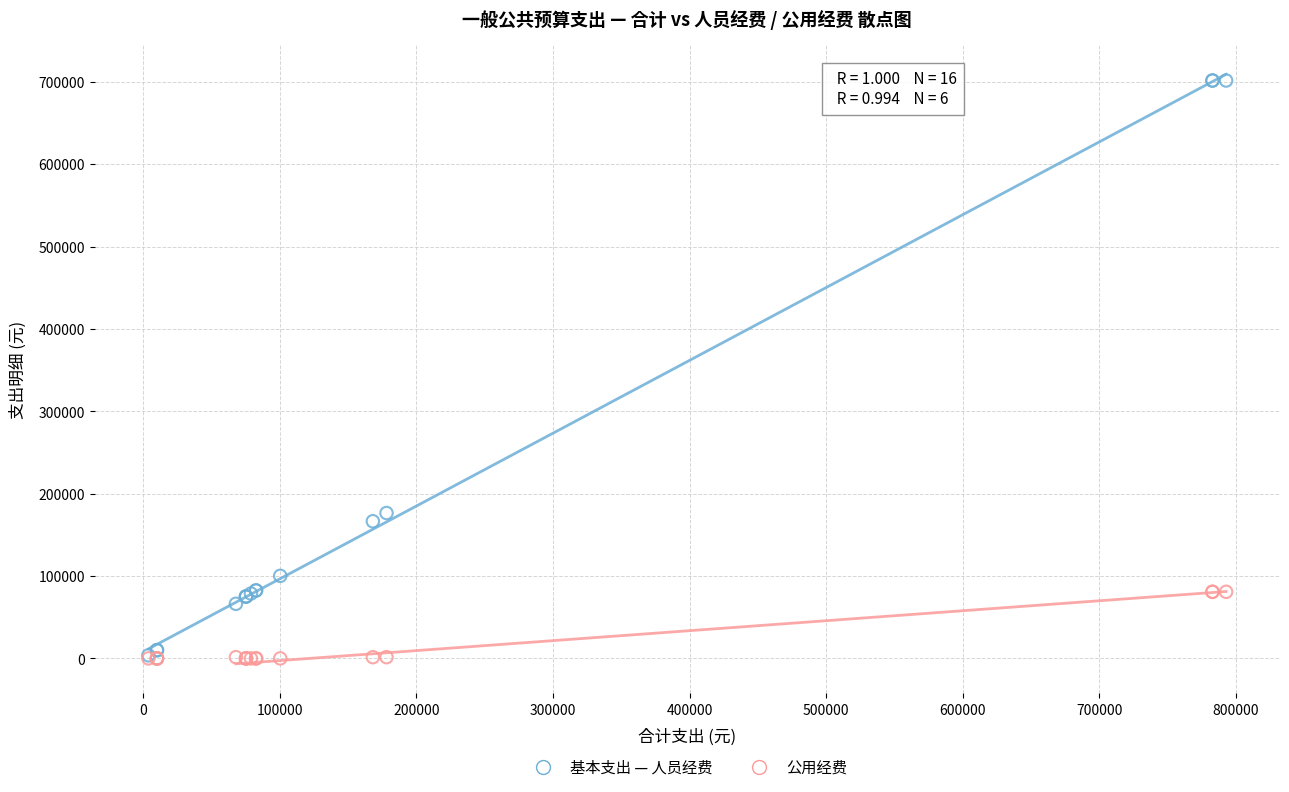

Across all series, what Y value is closest to 350937?

176588.3